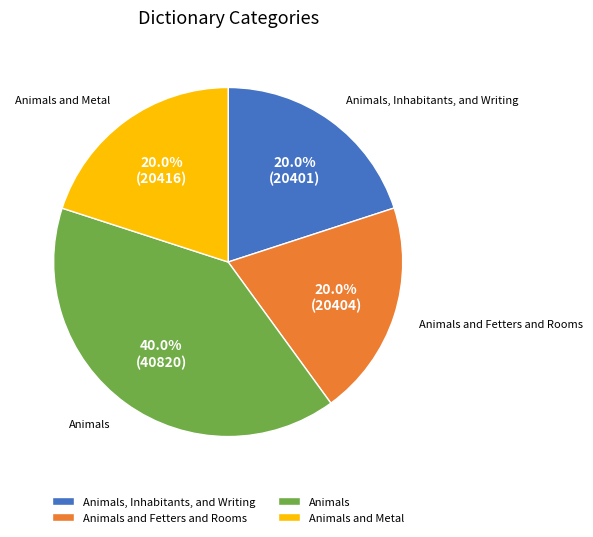

How much of the chart is everything except Animals?

60.0%